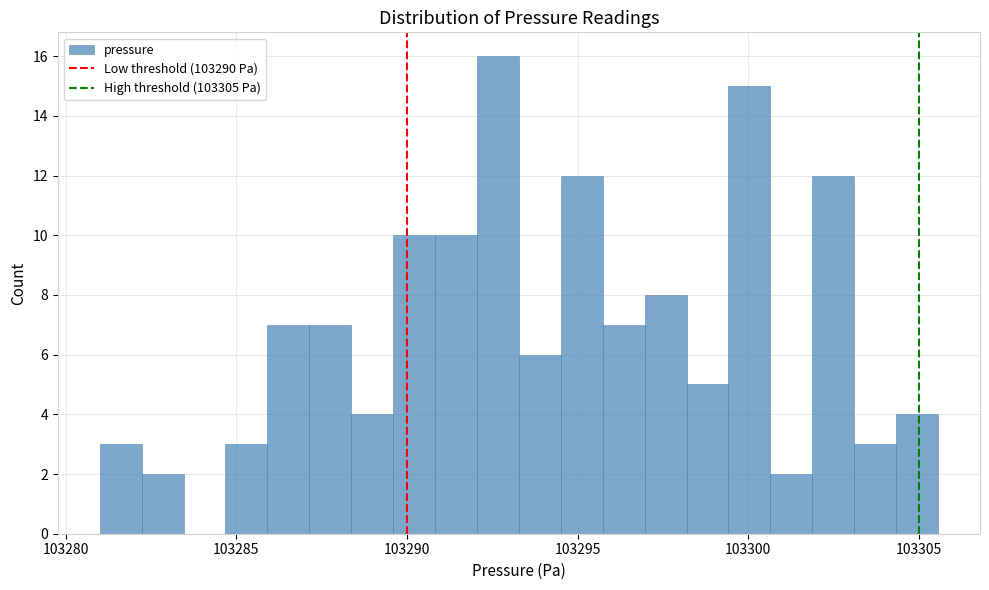

Read against the x-axis, roughly where is the centre of the tallest bar?

103292.5